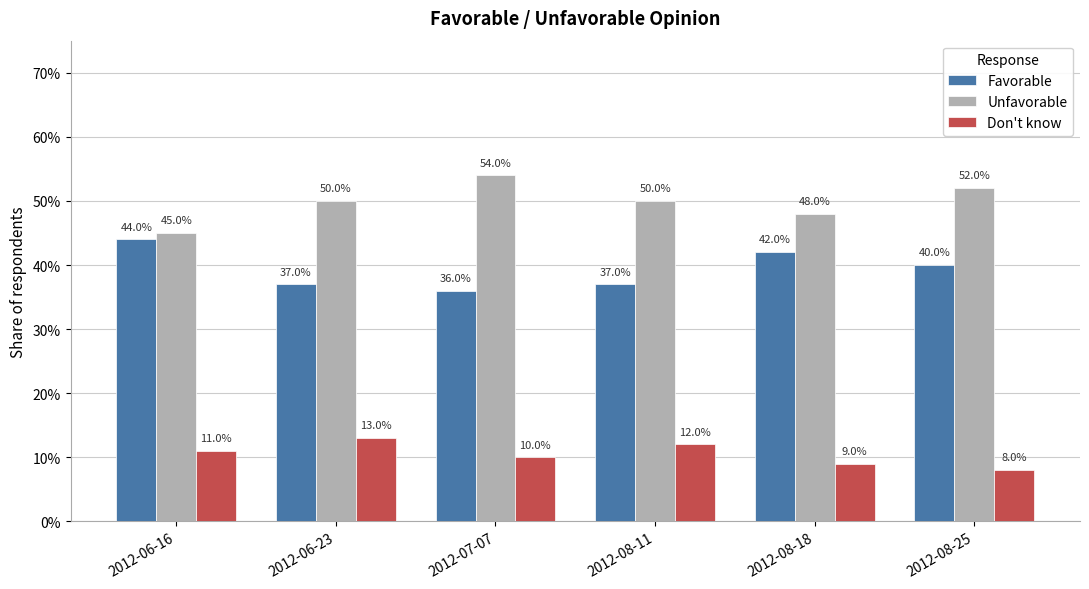

How many Unfavorable values are between 0 and 1?

6